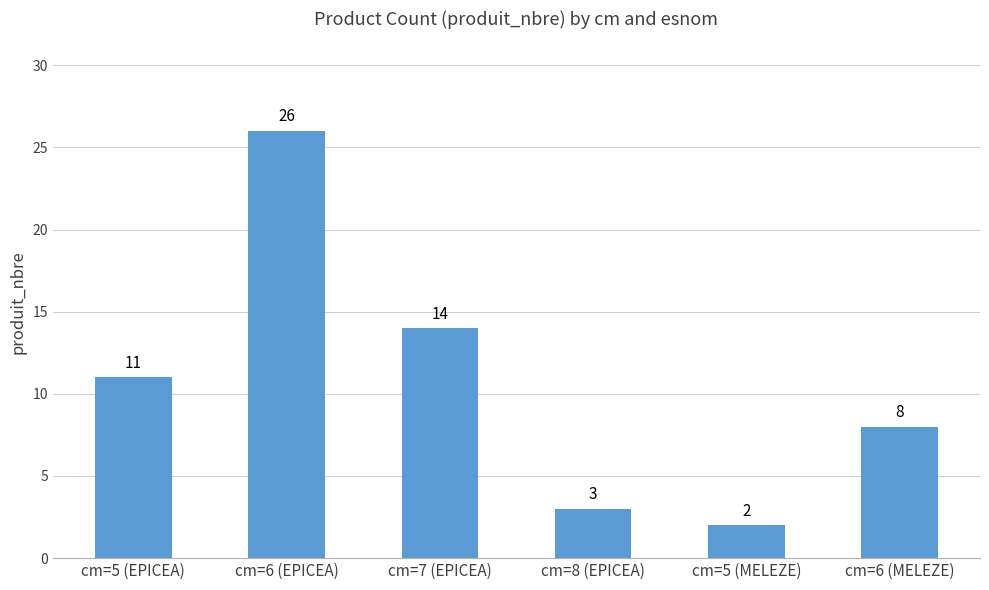

Reading right to left, what are all the values shown in this chart?

cm=6 (MELEZE)=8	cm=5 (MELEZE)=2	cm=8 (EPICEA)=3	cm=7 (EPICEA)=14	cm=6 (EPICEA)=26	cm=5 (EPICEA)=11